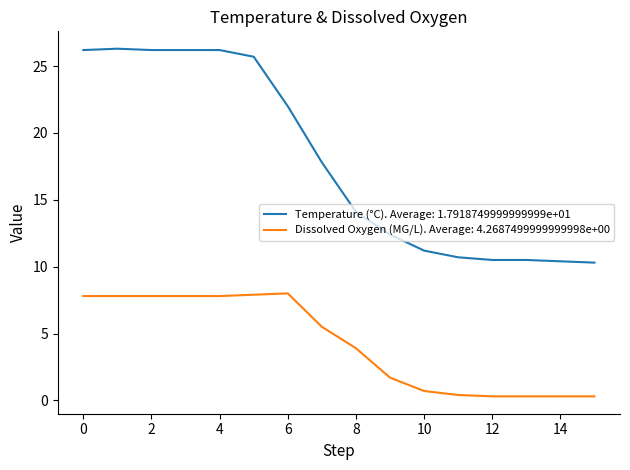

True or false: Temperature (°C). Average: 1.7918749999999999e+01 and Dissolved Oxygen (MG/L). Average: 4.2687499999999998e+00 cross at least once.

False